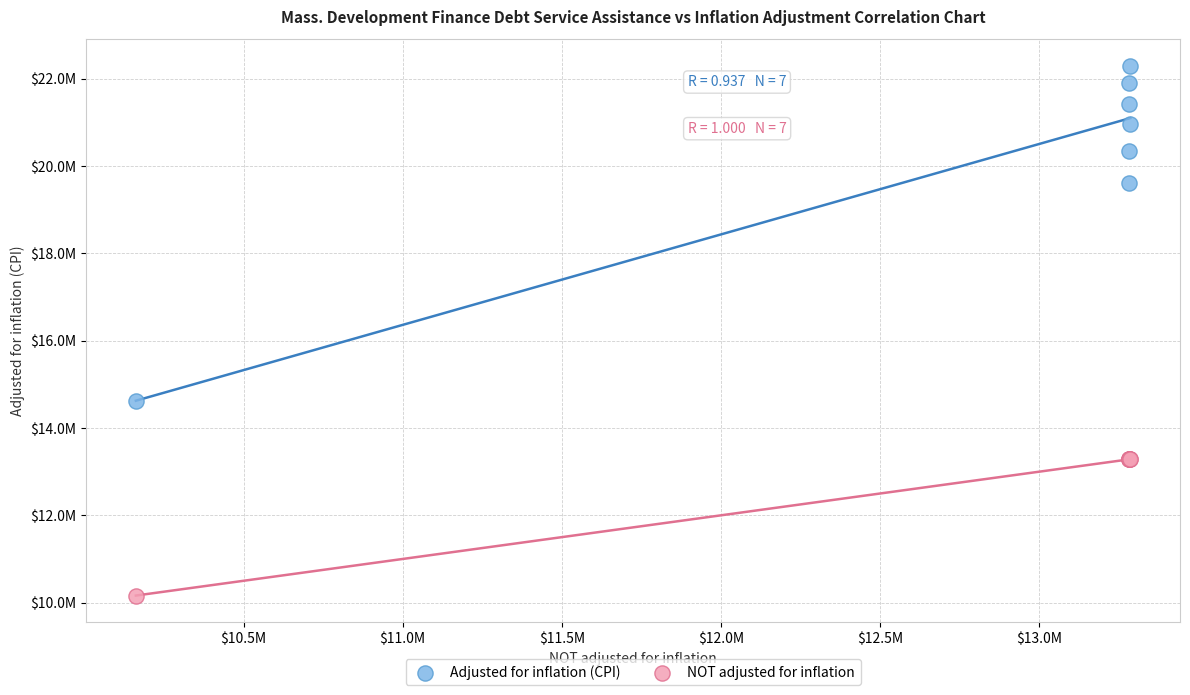

Which series has the largest Y range (max minus min)?

Adjusted for inflation (CPI)